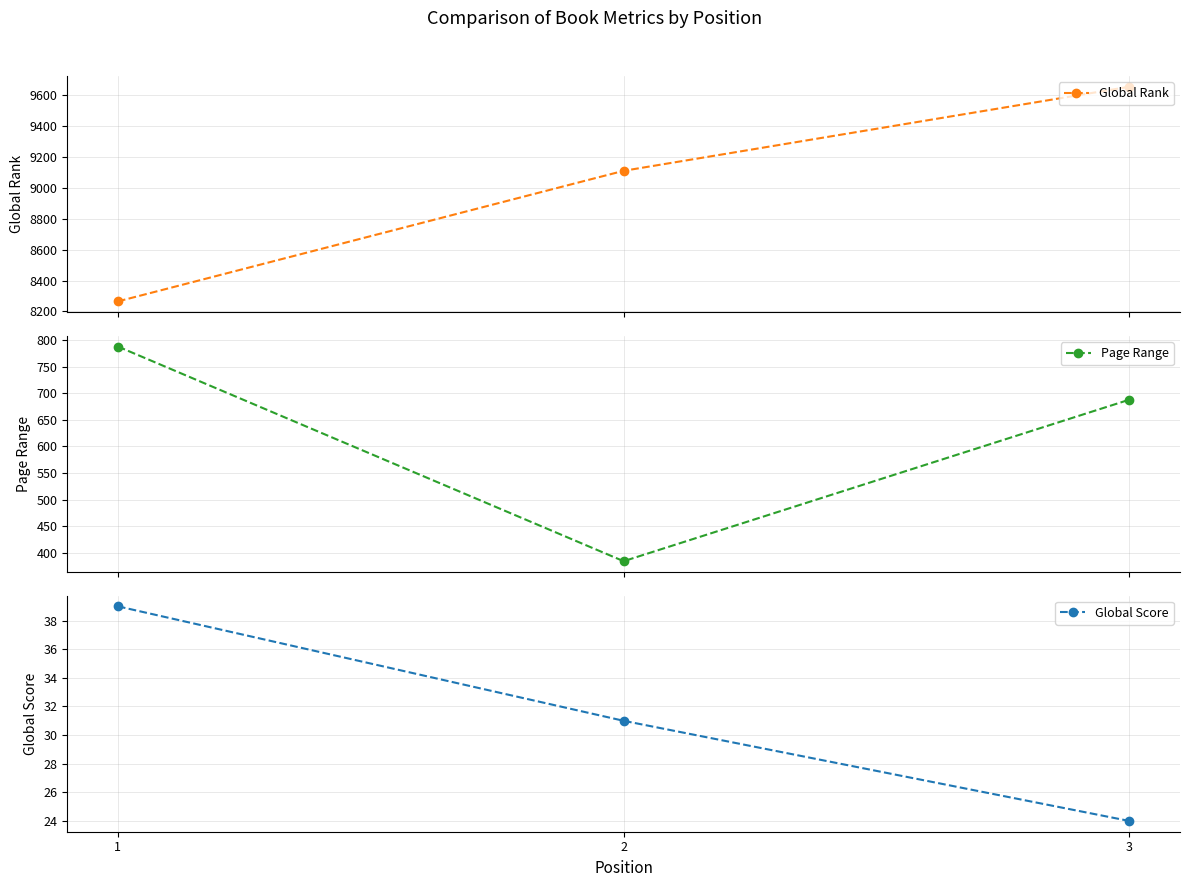

What is the approximate value of Global Score at 1?

39